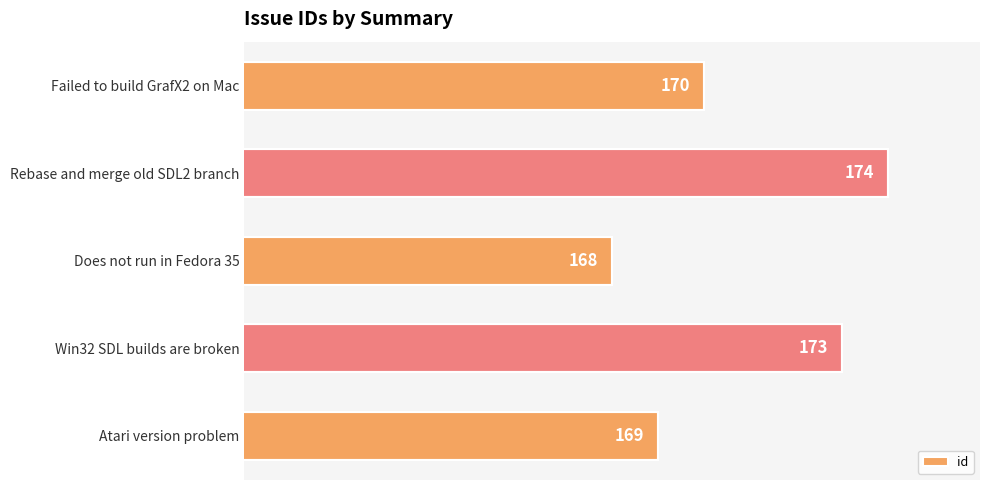

Is it true that the value at Failed to build GrafX2 on Mac is 294?

False